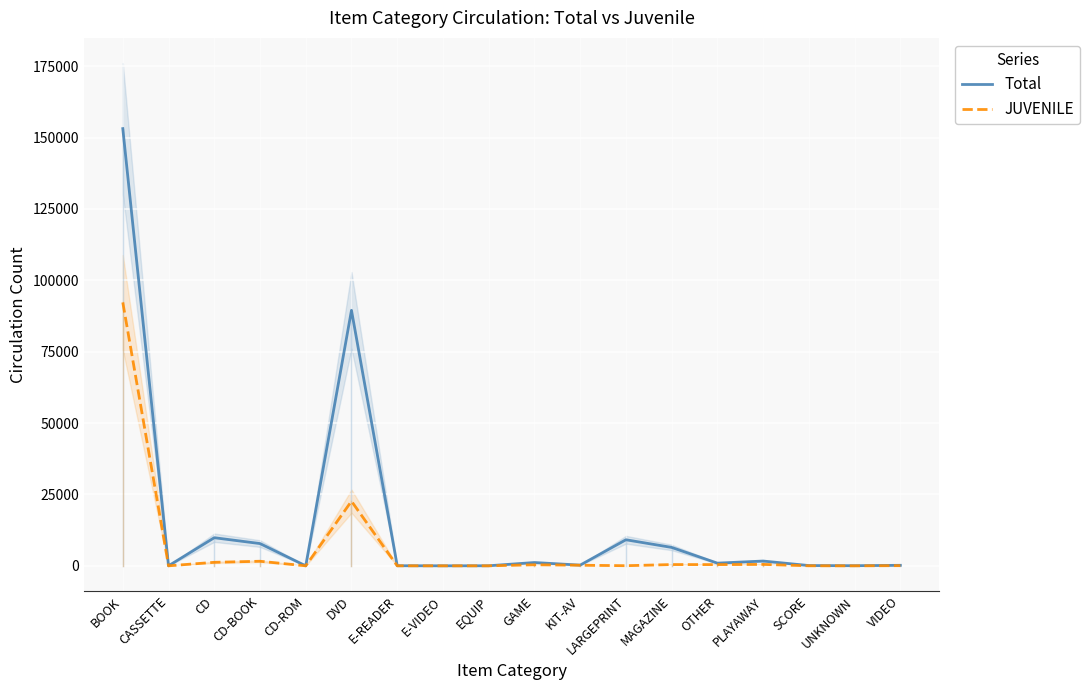

What is the label of the 4th point from the right?

PLAYAWAY